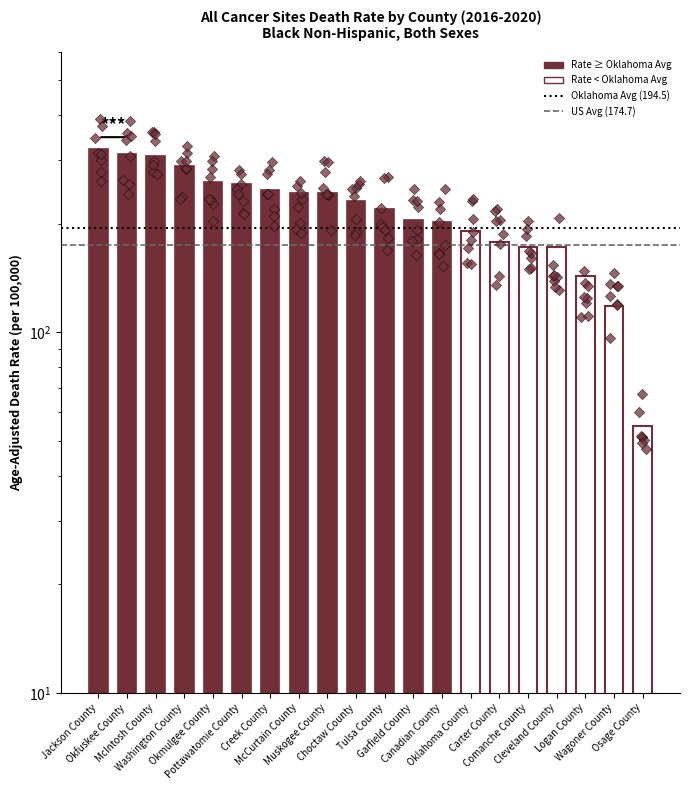

Approximately how many times larger is the value at Pottawatomie County compared to Creek County?

1.0